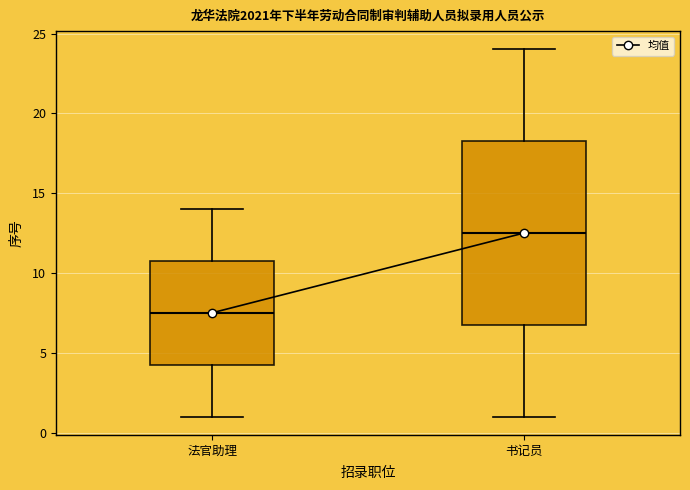

Reading left to right, transcribe this box plot: for each box, give where its median line is, the range the box spans, and where its two whiskers end, as read against the y-axis. The values are not printed on the chart, so give them approximately, as read against the axis.

法官助理: median 7.5, box 4.5 to 11.0, whiskers 1.0 to 14.0
书记员: median 12.5, box 7.0 to 18.5, whiskers 1.0 to 24.0